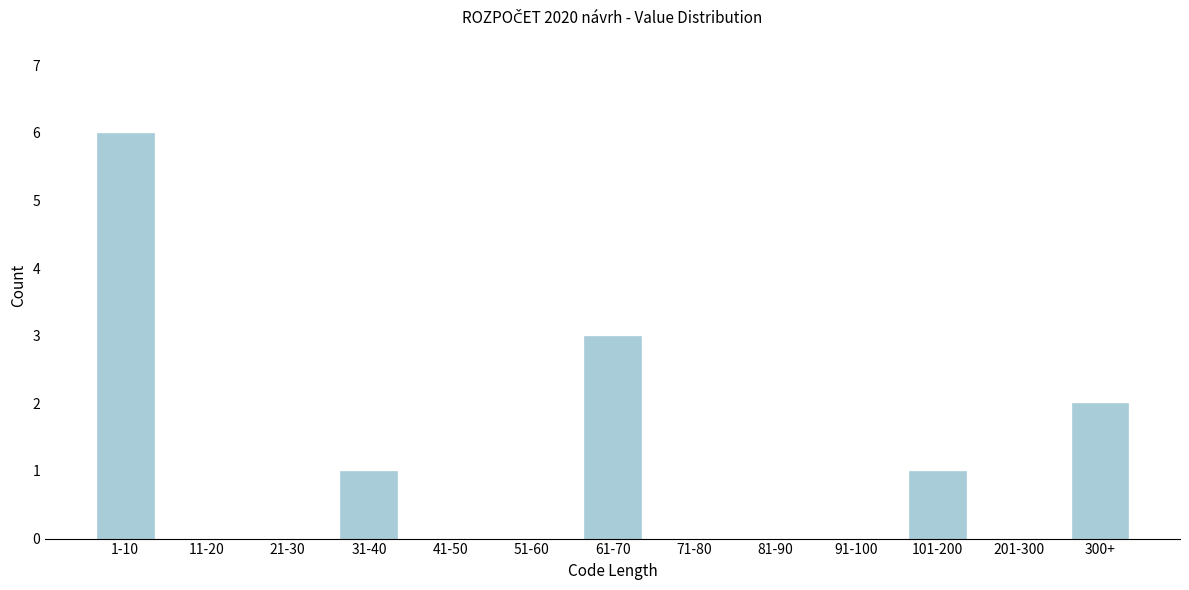

Reading left to right, list all the values displayed in this chart.

1-10=6	11-20=0	21-30=0	31-40=1	41-50=0	51-60=0	61-70=3	71-80=0	81-90=0	91-100=0	101-200=1	201-300=0	300+=2